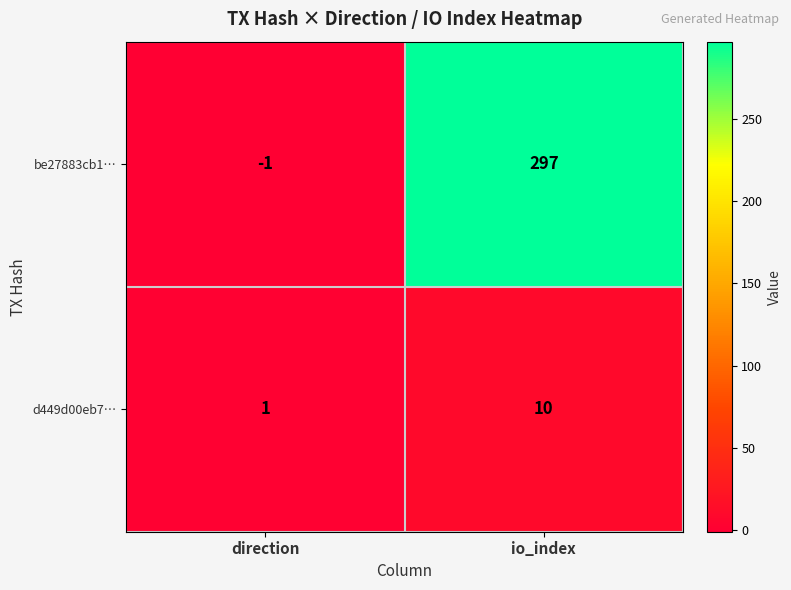

Which category has the highest value across all series?

io_index